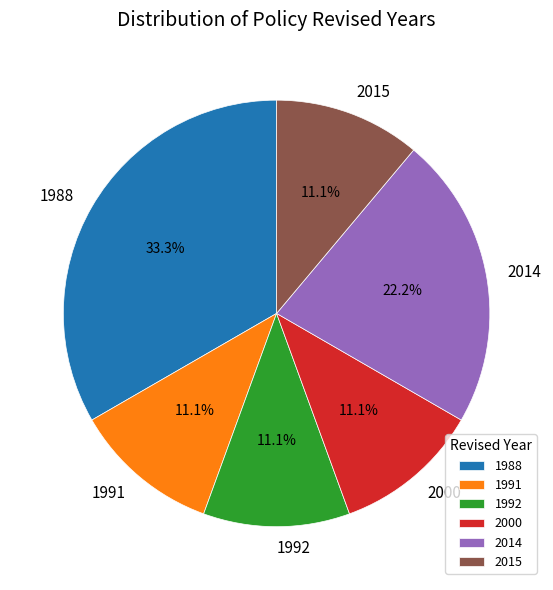

What is the largest slice in the pie chart?

1988